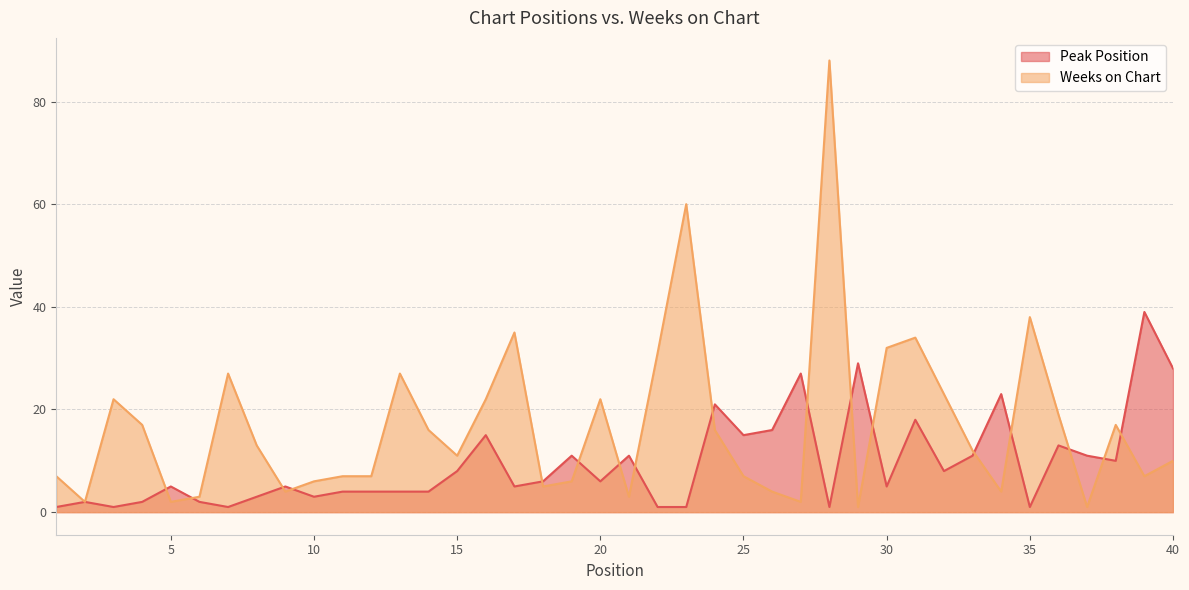

What is the difference between the second highest and second lowest values in the Peak Position series?

28